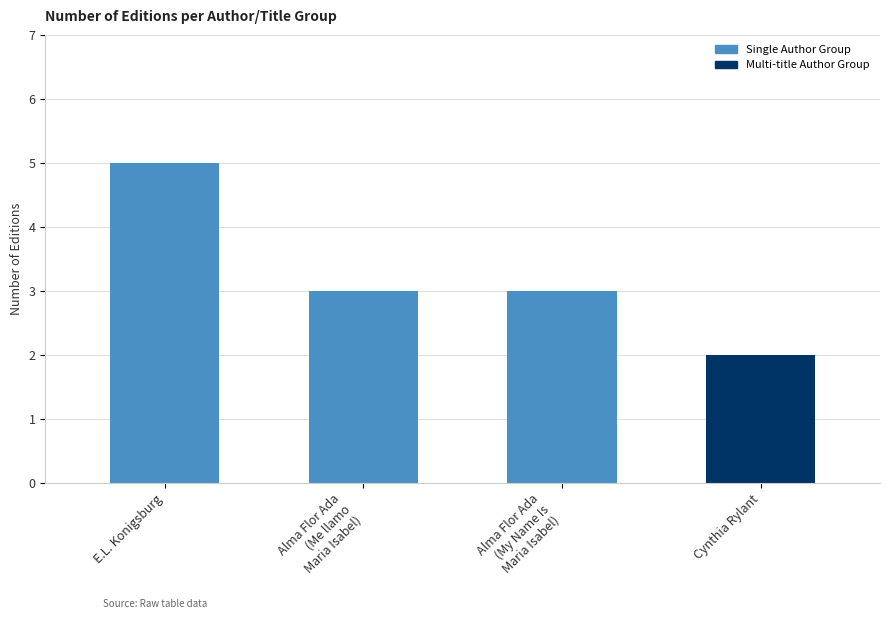

What is the sum of the values at Cynthia Rylant and Alma Flor Ada
(My Name Is
Maria Isabel)?

5